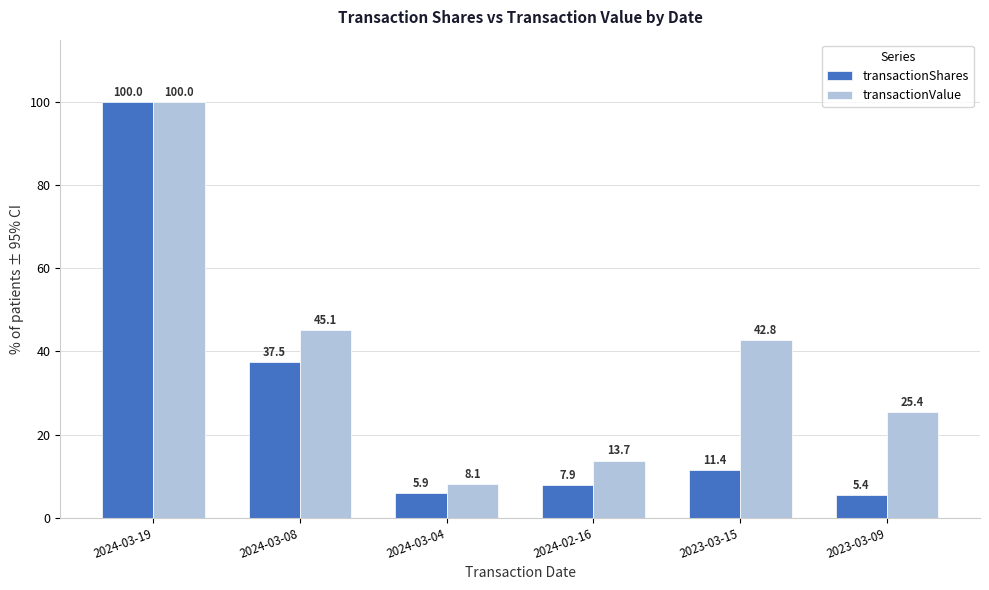

How many bars are there in each group?

2